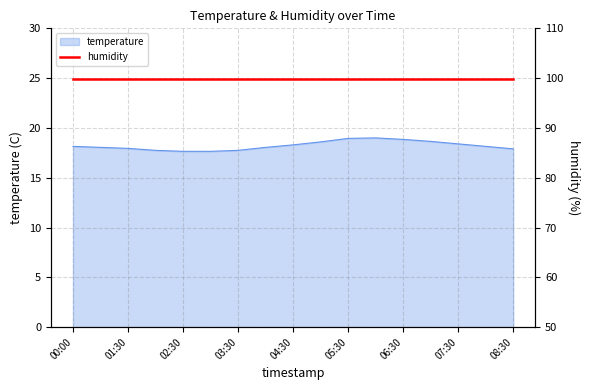

Rank the categories by value from highest to lowest.

06:00, 05:30, 06:30, 07:00, 05:00, 07:30, 04:30, 00:00, 08:00, 01:00, 04:00, 01:30, 08:30, 02:00, 03:30, 02:30, 03:00